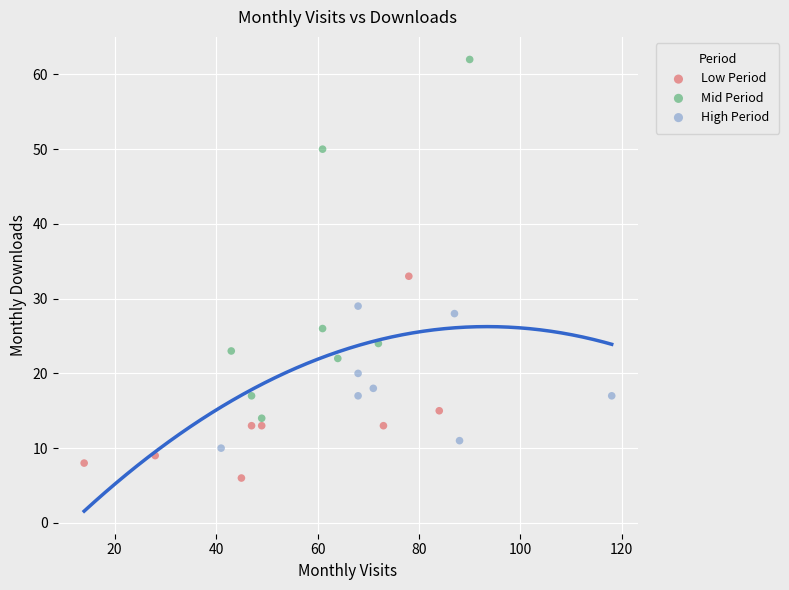

Which series has the widest spread of Y values?

Mid Period